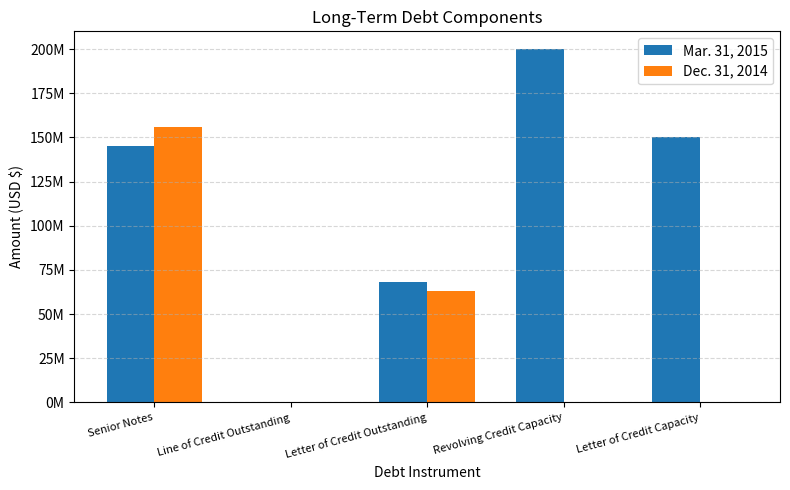

Rank the categories by Mar. 31, 2015 value from lowest to highest.

Line of Credit Outstanding, Letter of Credit Outstanding, Senior Notes, Letter of Credit Capacity, Revolving Credit Capacity